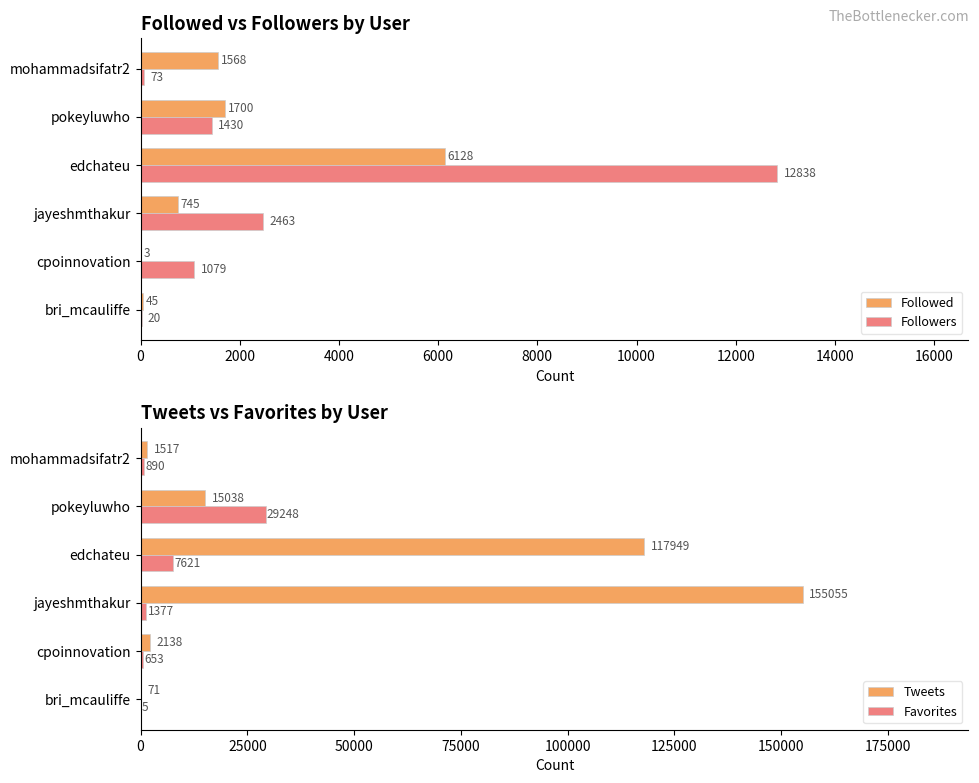

Is the value of Followed at cpoinnovation greater than the value of Followers at bri_mcauliffe?

No